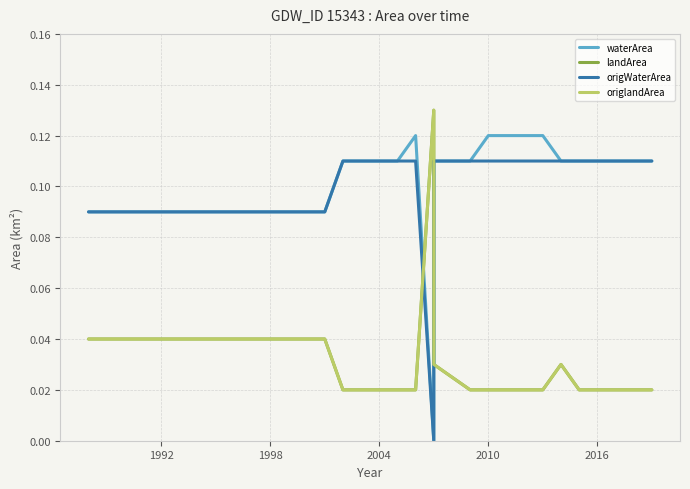

Where is landArea nearest to the value 0?

2016